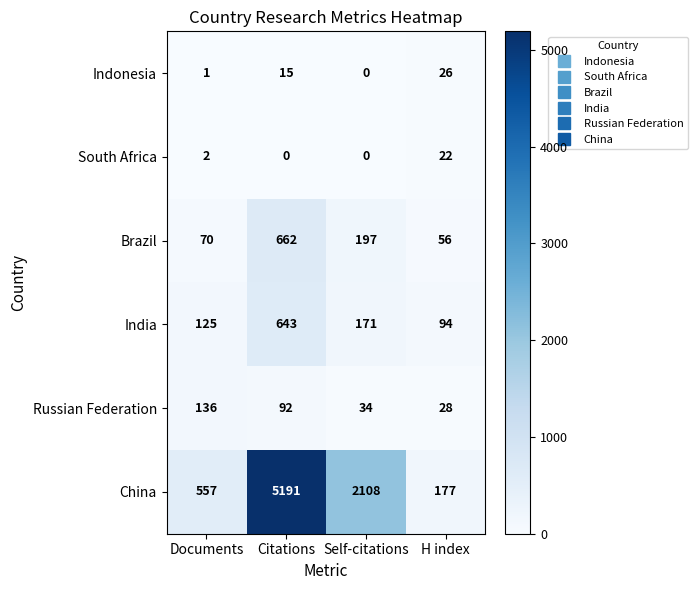

Is it true that Brazil equals 30 at Documents?

False